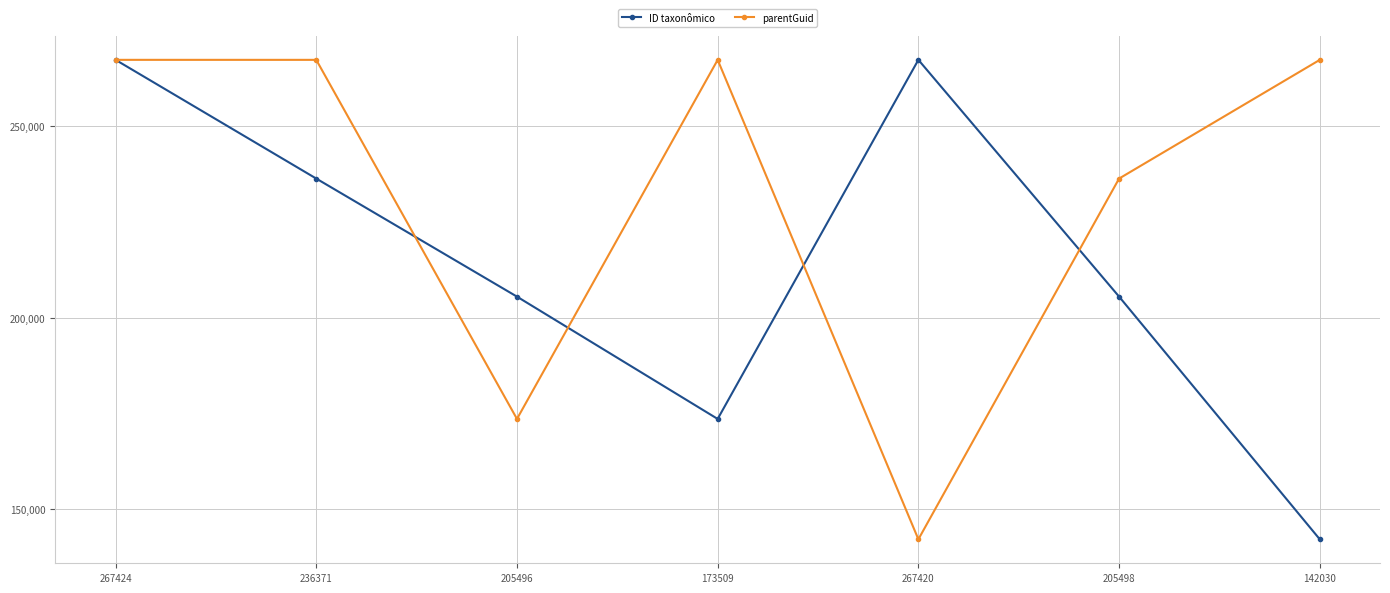

What is the average value of the parentGuid series?

231654